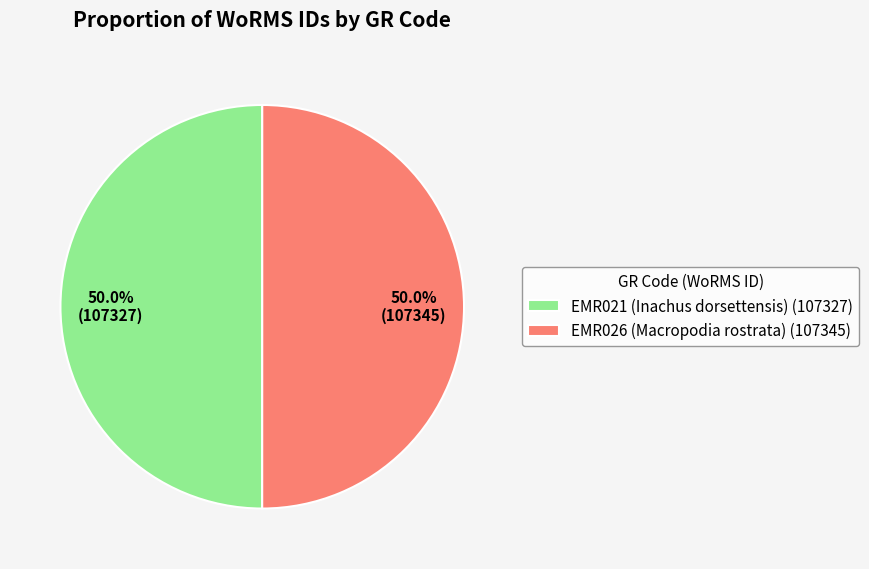

What is the ratio of the value at EMR026 (Macropodia rostrata) (107345) to the value at EMR021 (Inachus dorsettensis) (107327)?

1.0